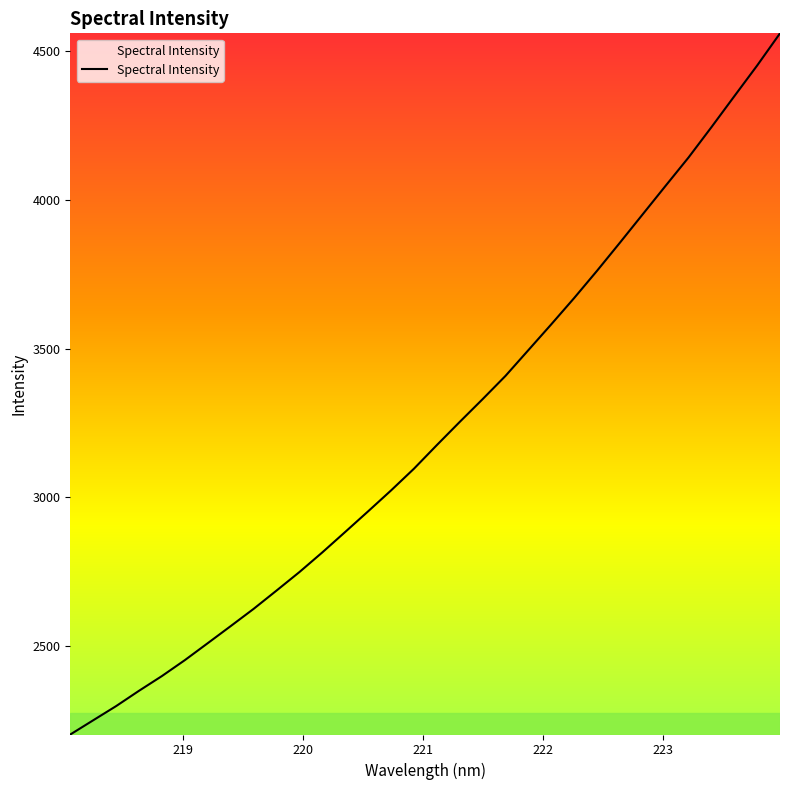

What is the smallest value displayed?

2202.0